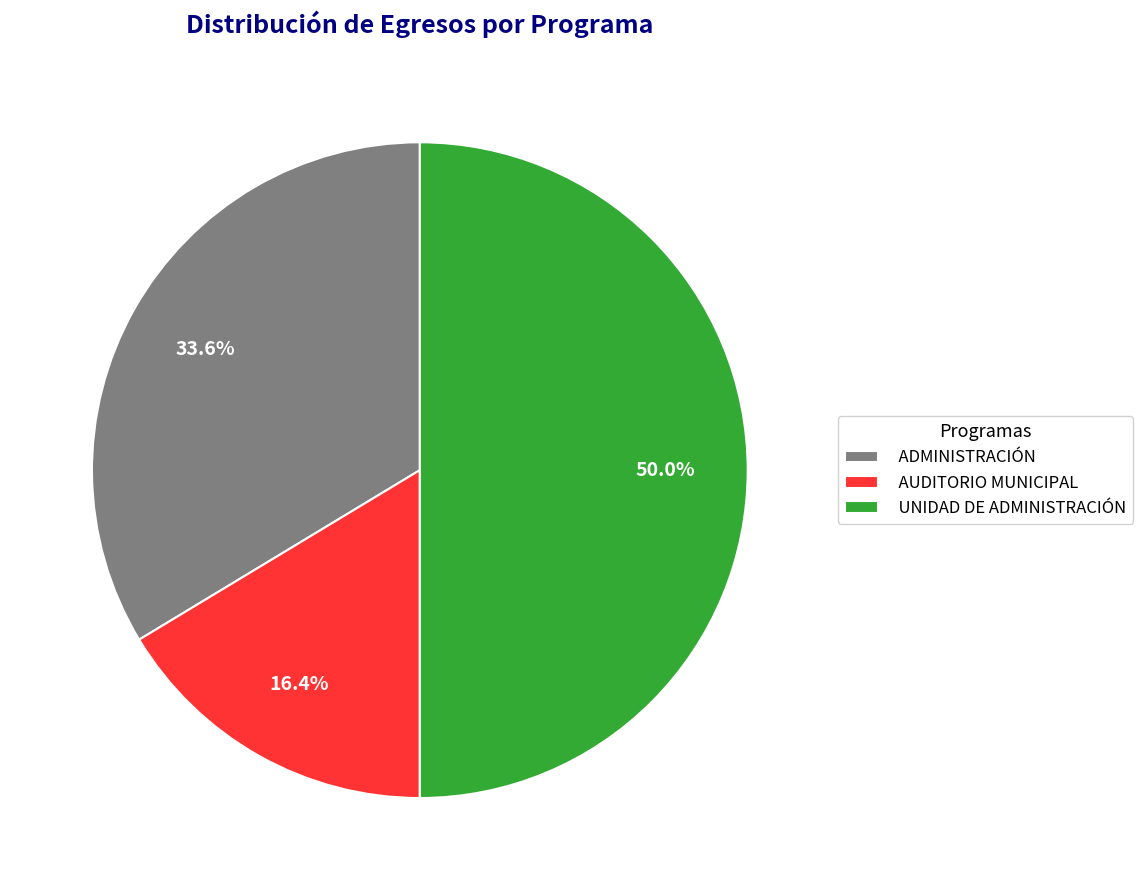

The UNIDAD DE ADMINISTRACIÓN slice represents 57% of the pie. True or false?

False